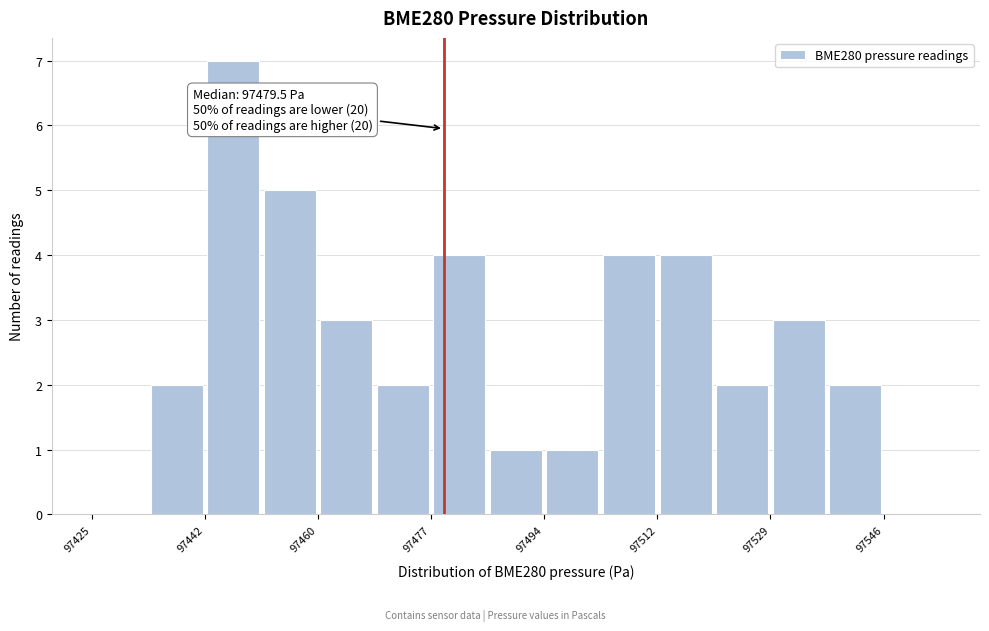

Over which range of the x-axis is the bar tallest?

97442 to 97452